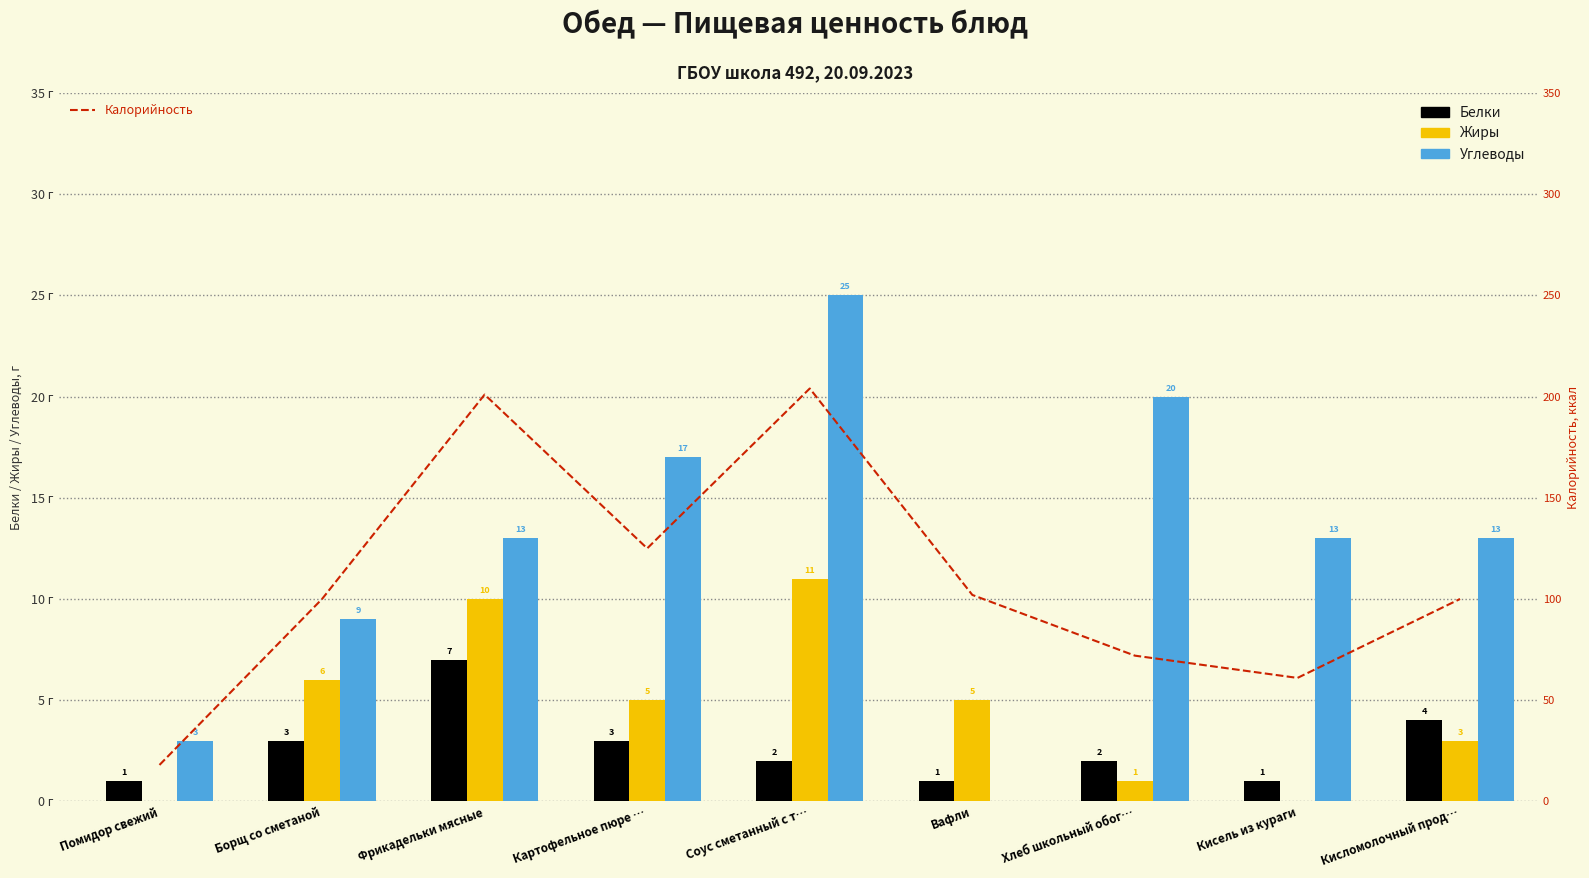

Is the value of Углеводы at Помидор свежий greater than the value of Жиры at Соус сметанный с т…?

No